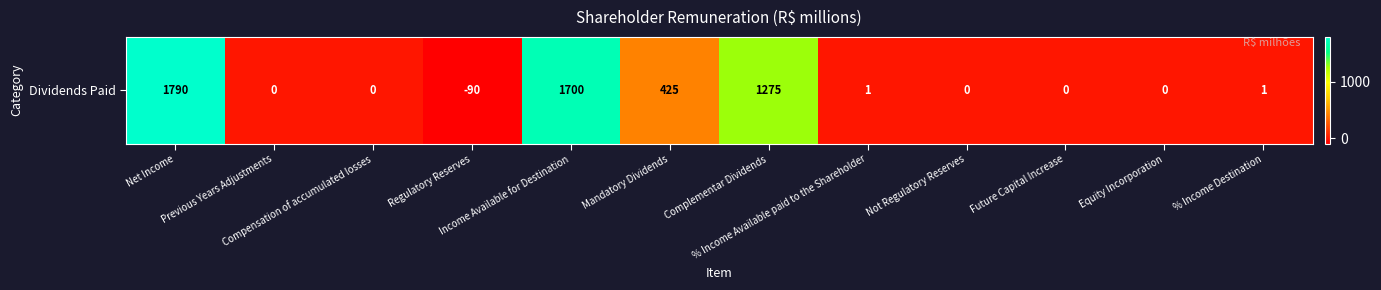

At which category does the chart reach its peak across all series?

Net Income